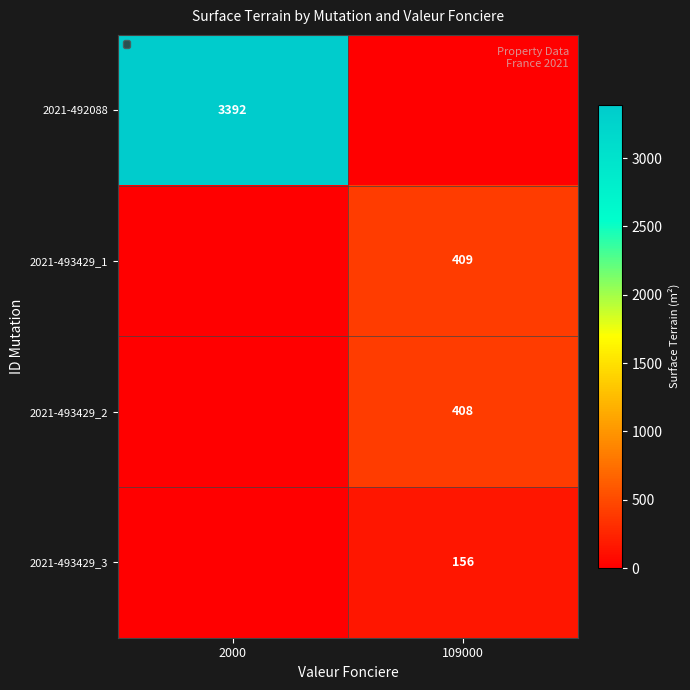

The value of 2021-492088 at 2000 is 3392. True or false?

True